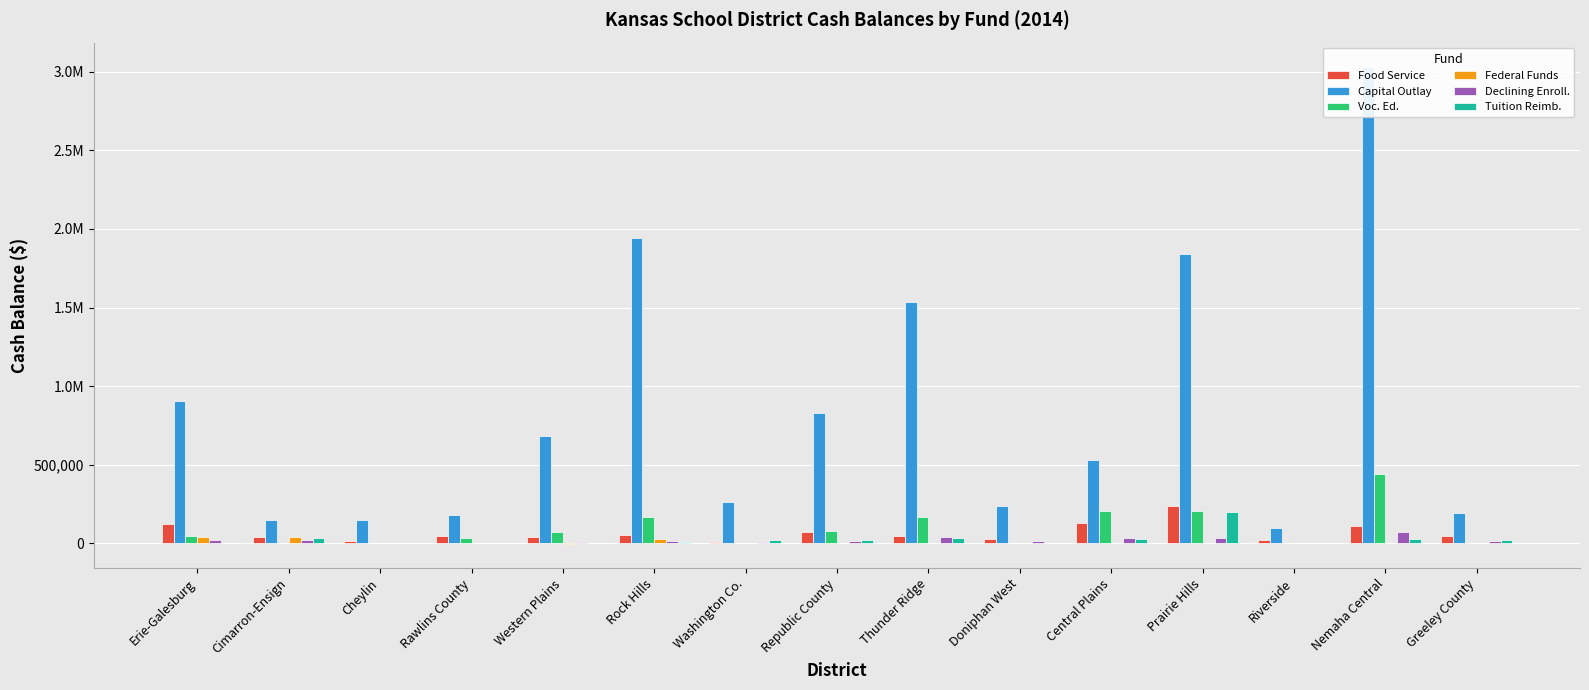

What is the sum of the Food Service values at Rock Hills and Cimarron-Ensign?

90164